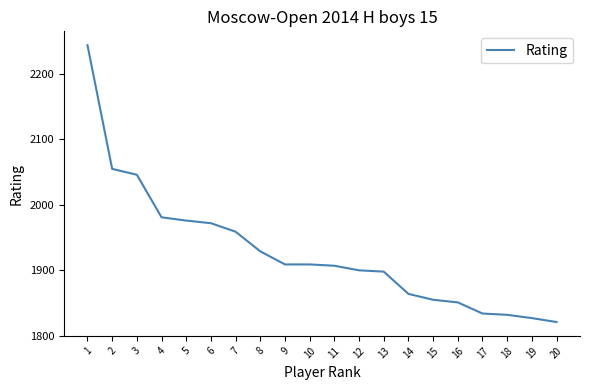

Between 2 and 17, which is larger?

2